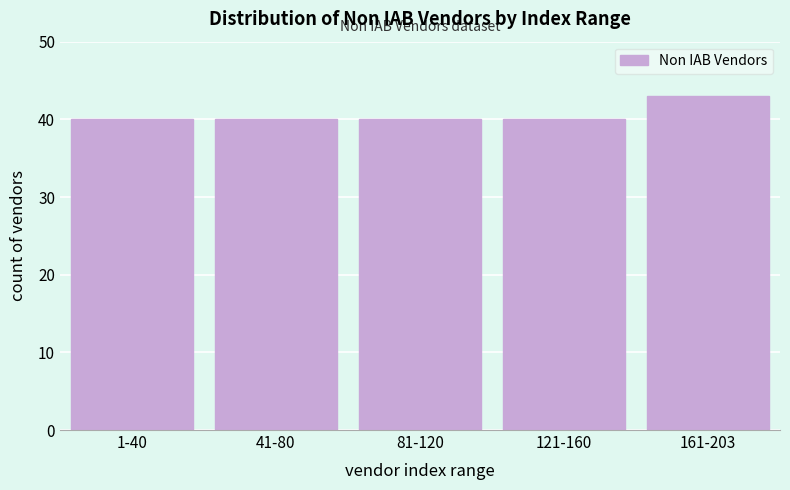

Reading left to right, extract all data points from this chart.

1-40=40	41-80=40	81-120=40	121-160=40	161-203=43